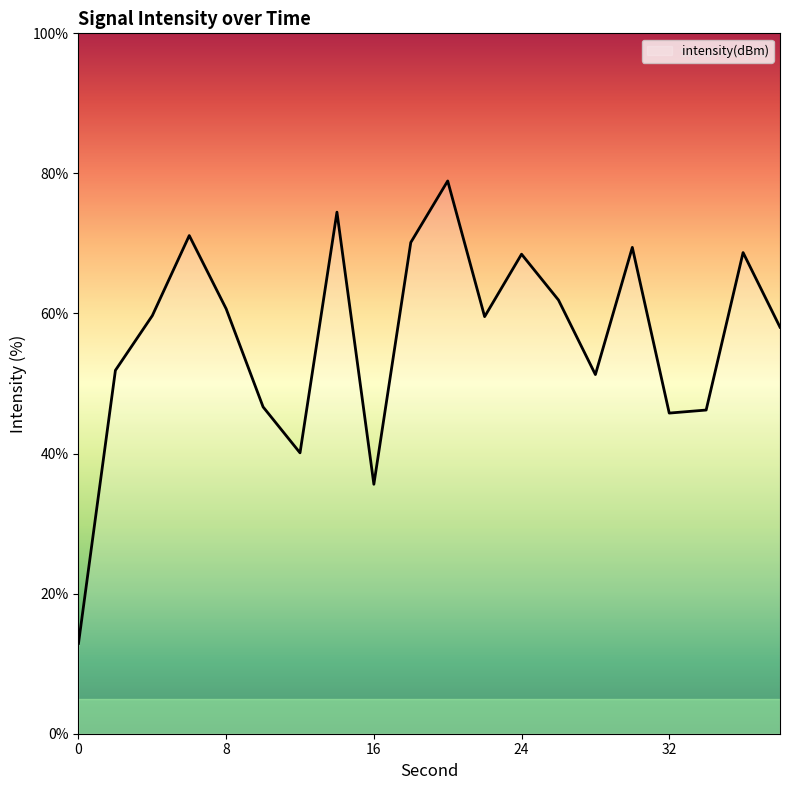

What is the minimum value shown in the chart?

12.9